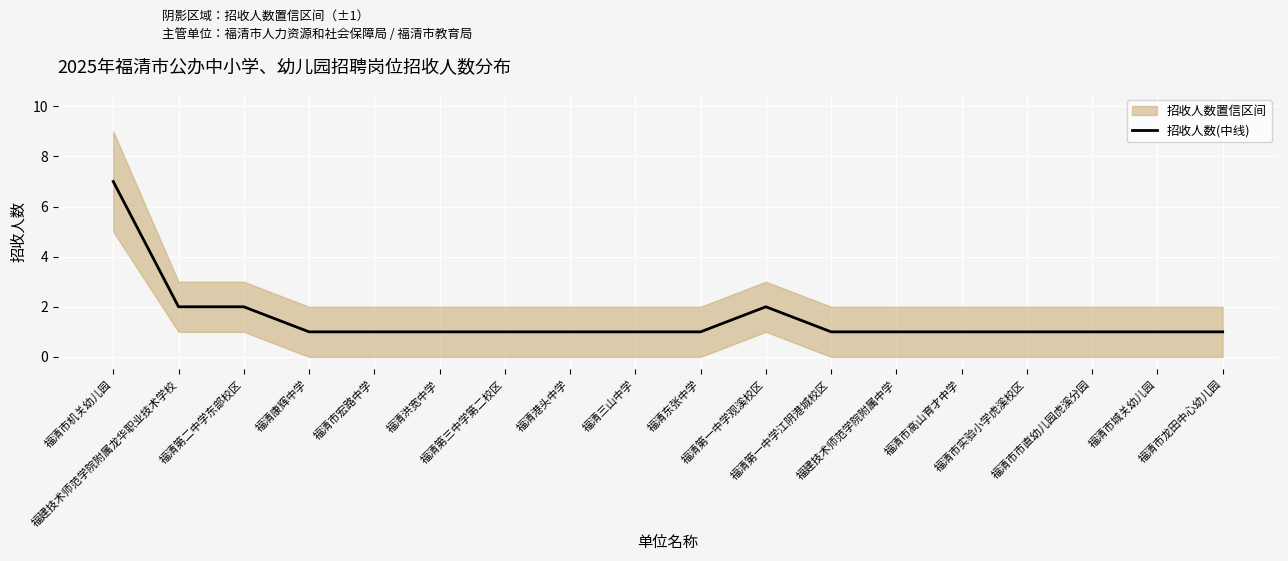

What is the label of the 5th point from the left?

福清市宏路中学